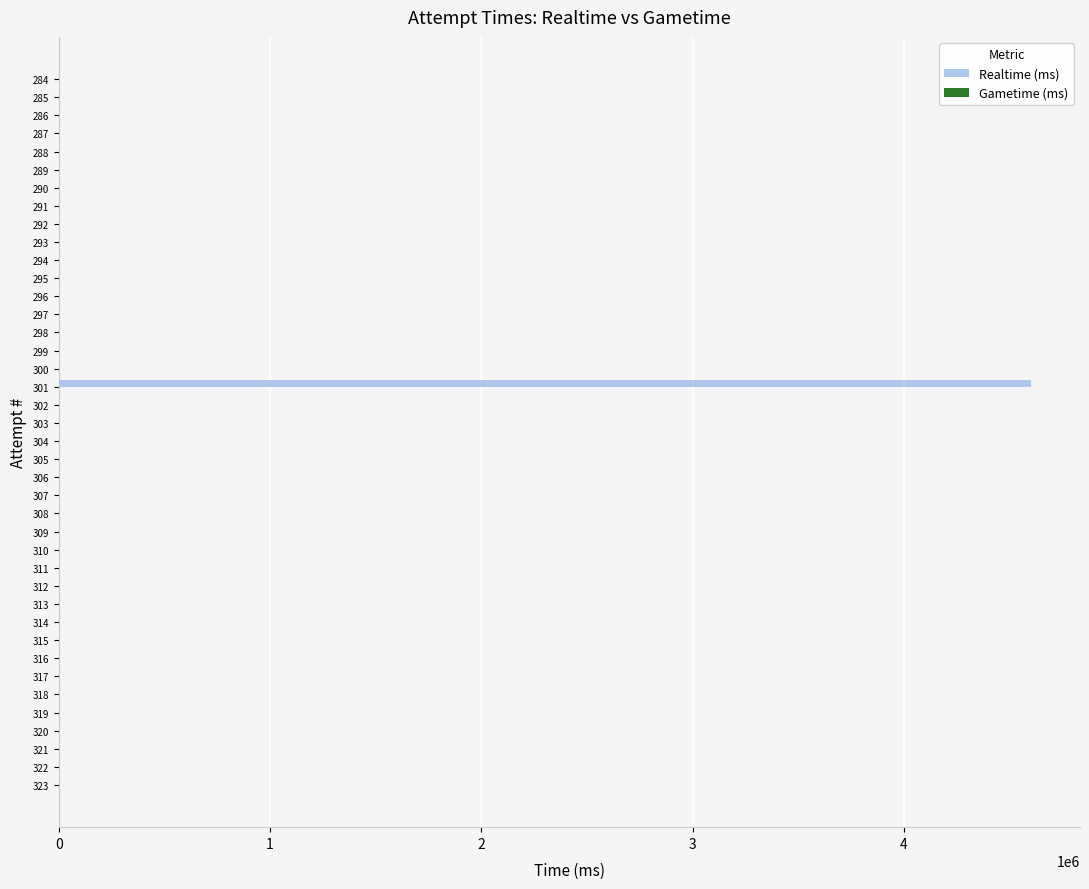

What is the sum of all values?

4602870